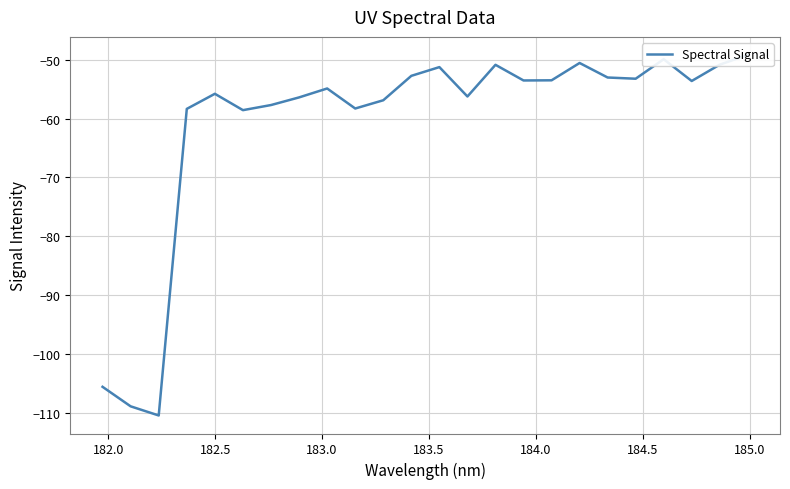

True or false: there are more than 0 points higher than both neighbors.

True